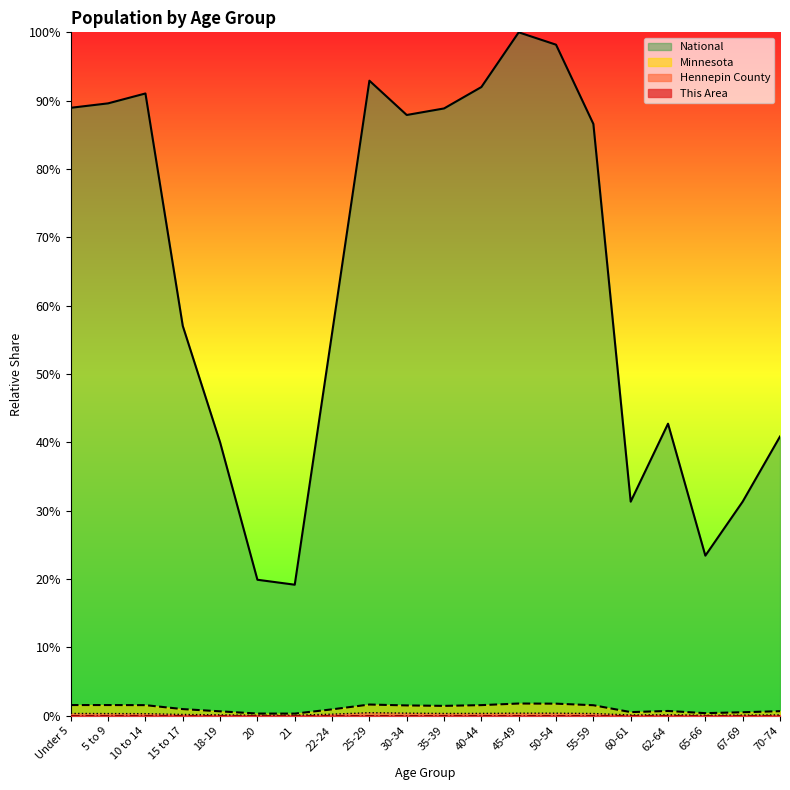

Rank the series at 67-69 from highest to lowest value.

National, Minnesota, Hennepin County, This Area